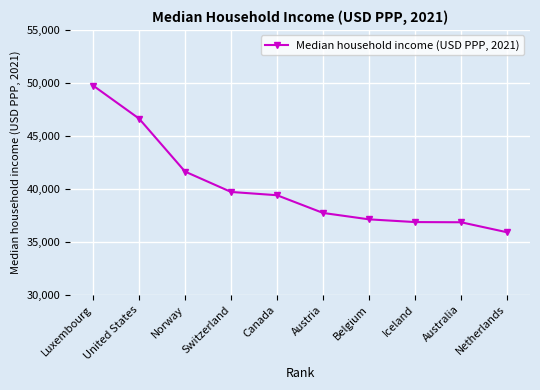

How many data points does each series have?

10